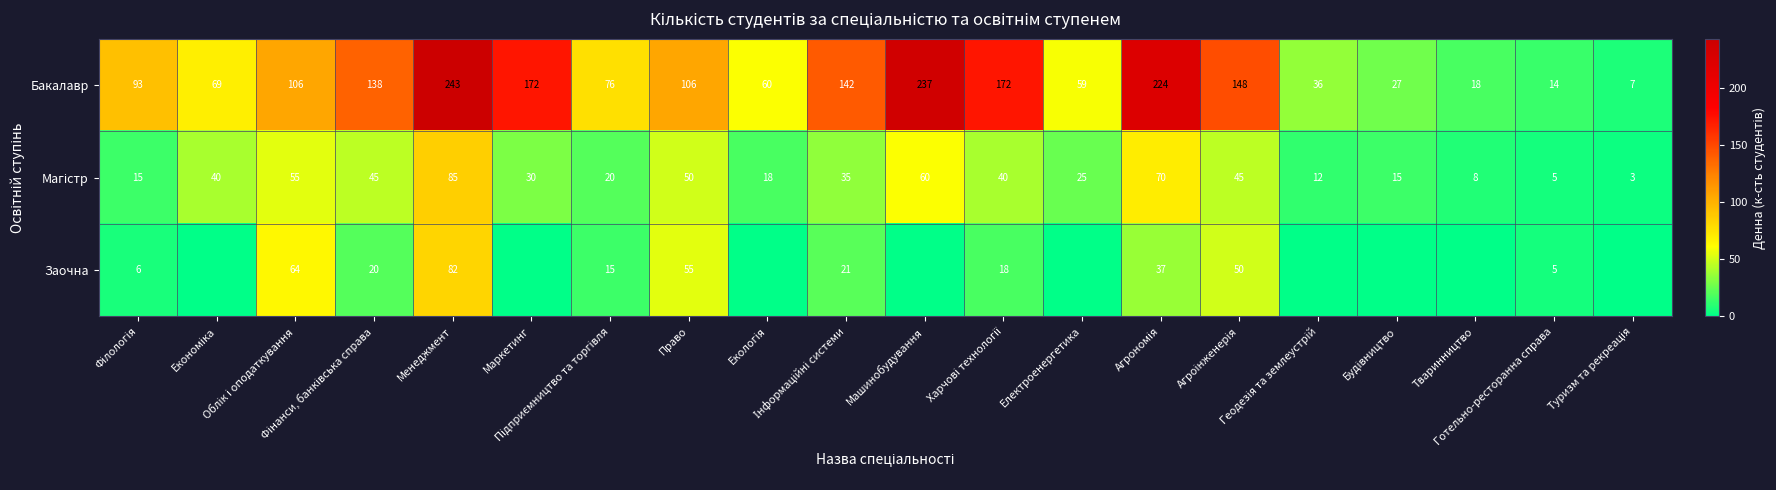

How many data points does each series have?

20